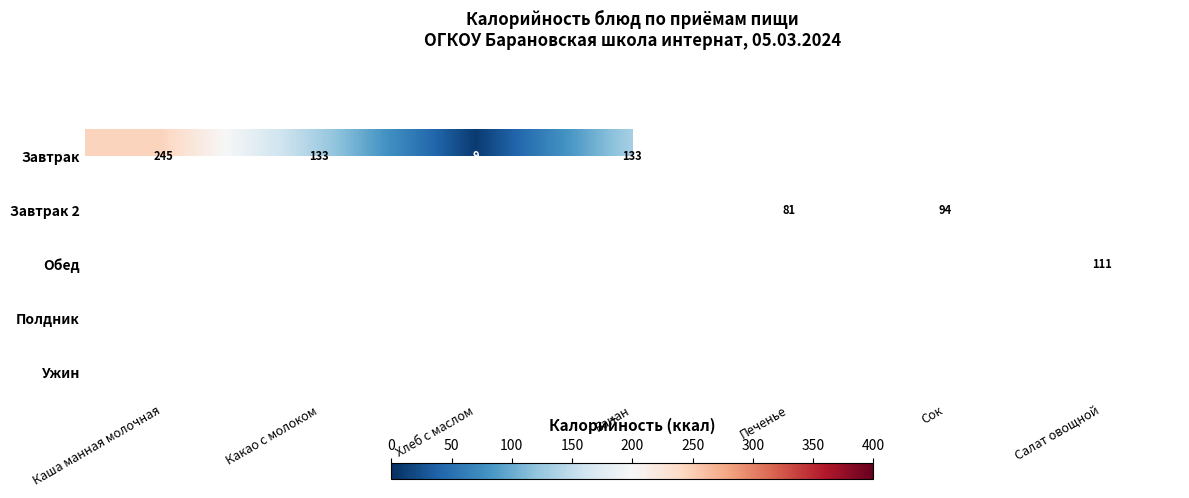

The Обед series shows 188 at Салат овощной. True or false?

False